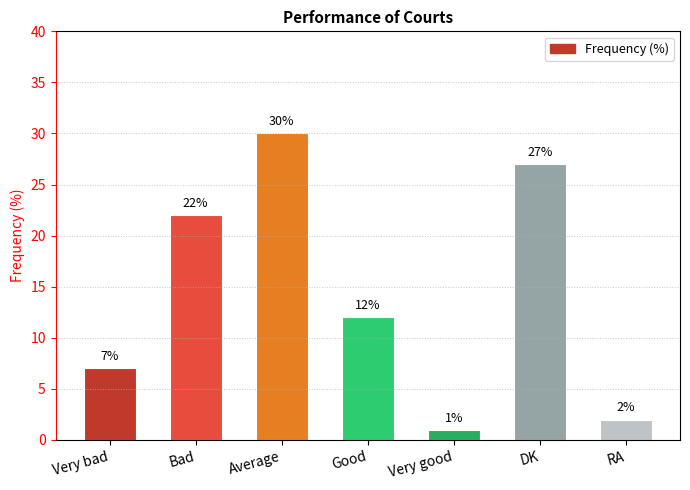

Reading right to left, extract all data points from this chart.

2	27	1	12	30	22	7